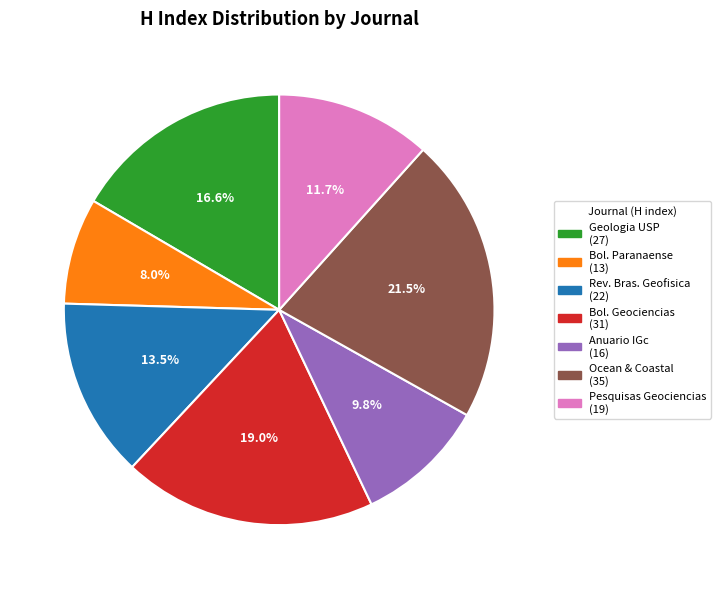

Does any single category account for the majority?

No